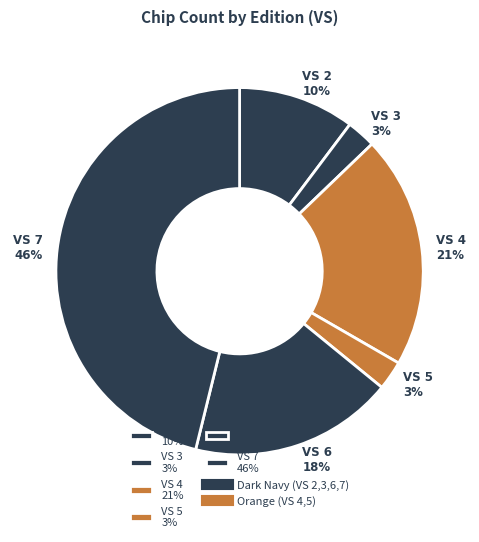

To the nearest percent, what is the difference between the VS 5 3% and VS 4 21% slice percentages?

18%